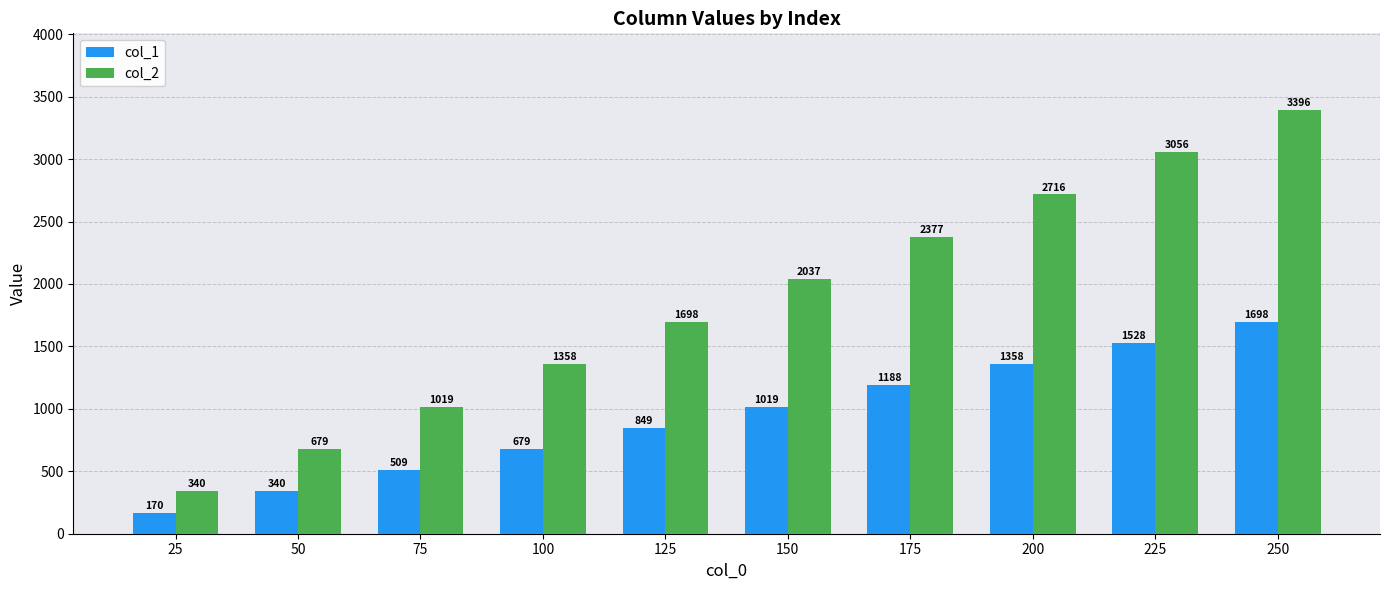

At which category is the sum across all series the highest?

250